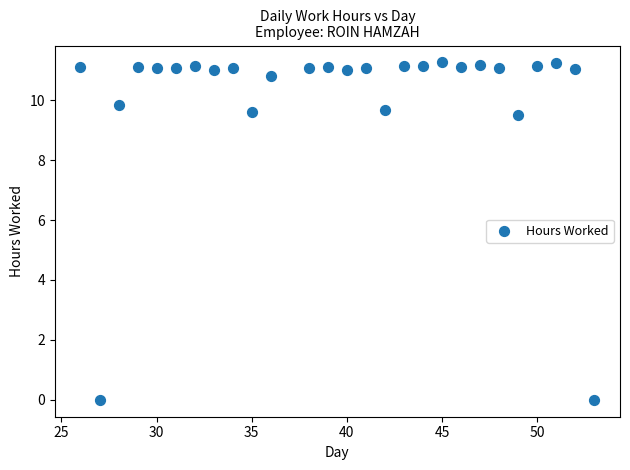

What is the range of X values (max minus min)?

27.0